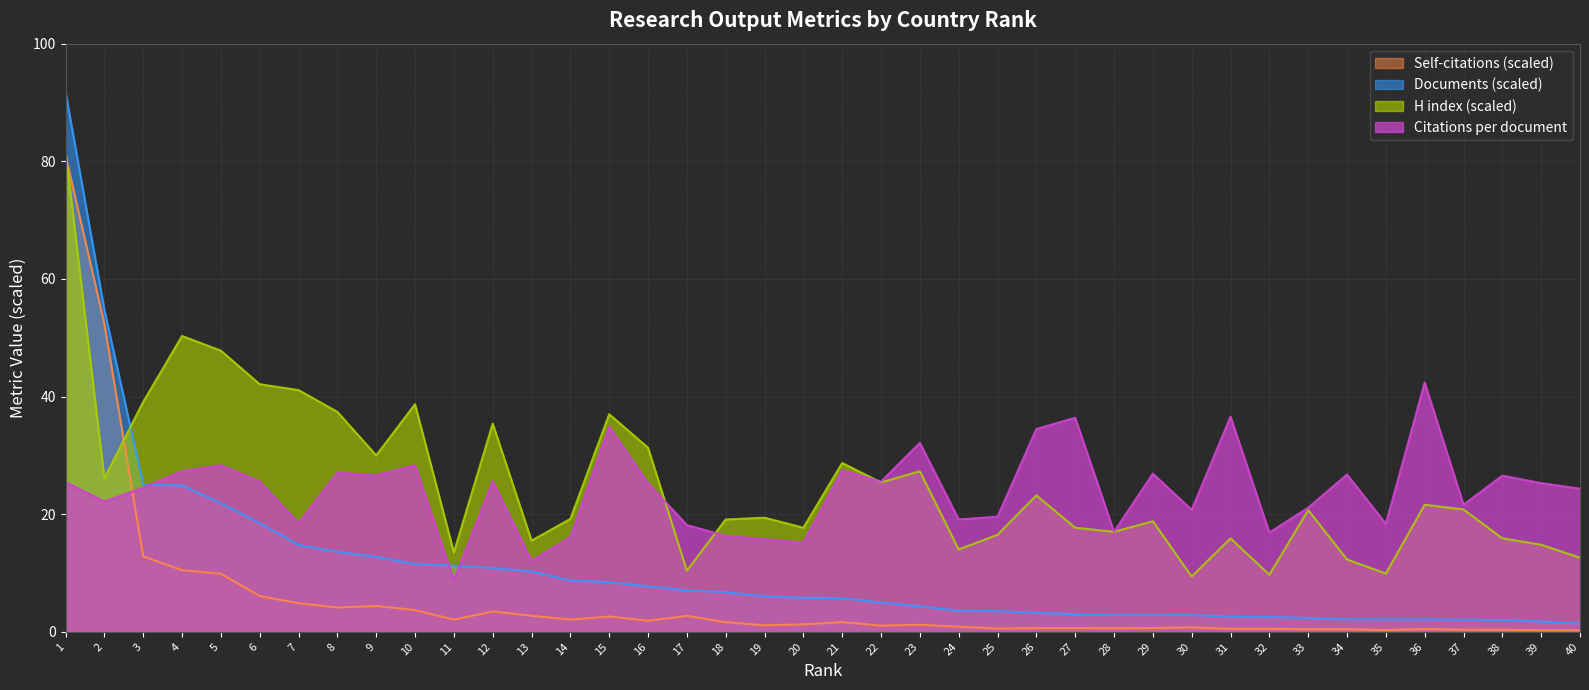

True or false: Documents (scaled) has more than 2 points higher than both neighbors.

False